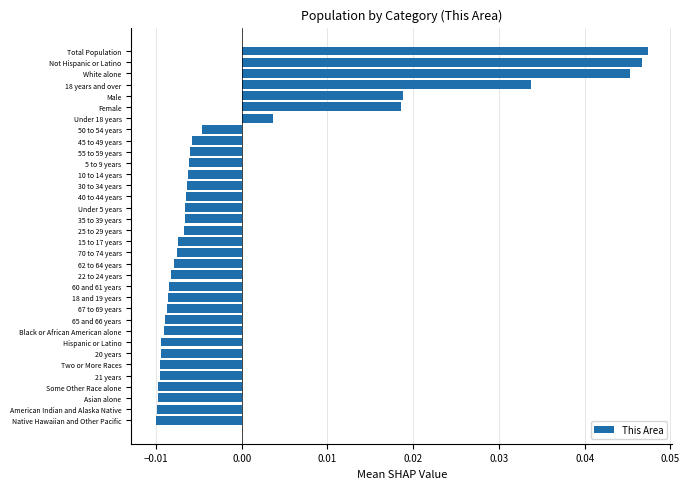

Does the chart contain stacked bars?

No